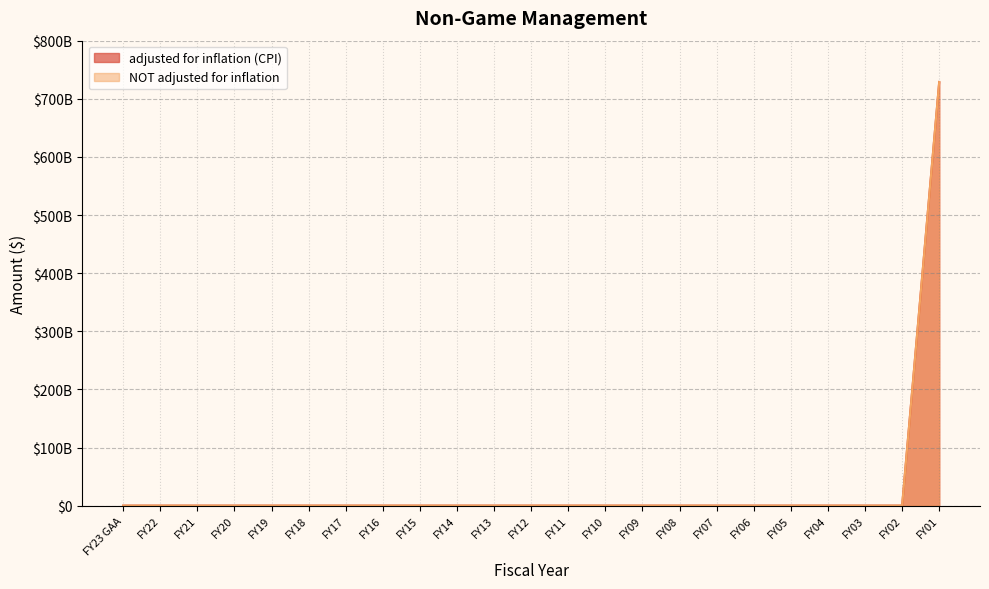

At which label does adjusted for inflation (CPI) reach its minimum?

FY23 GAA